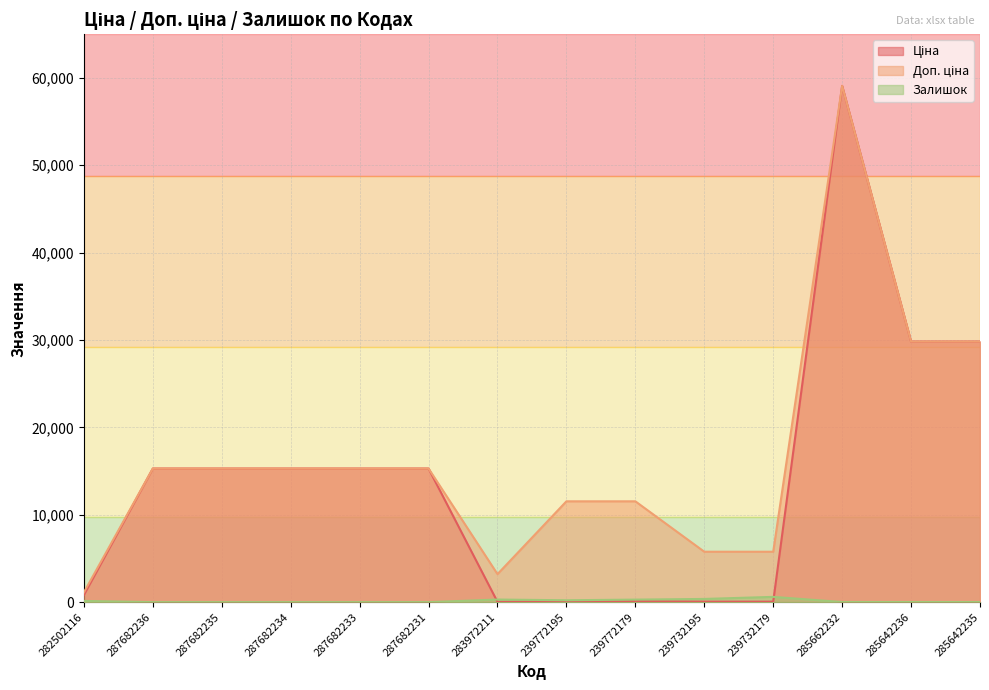

Rank the series at 287682235 from lowest to highest value.

Залишок, Ціна, Доп. ціна